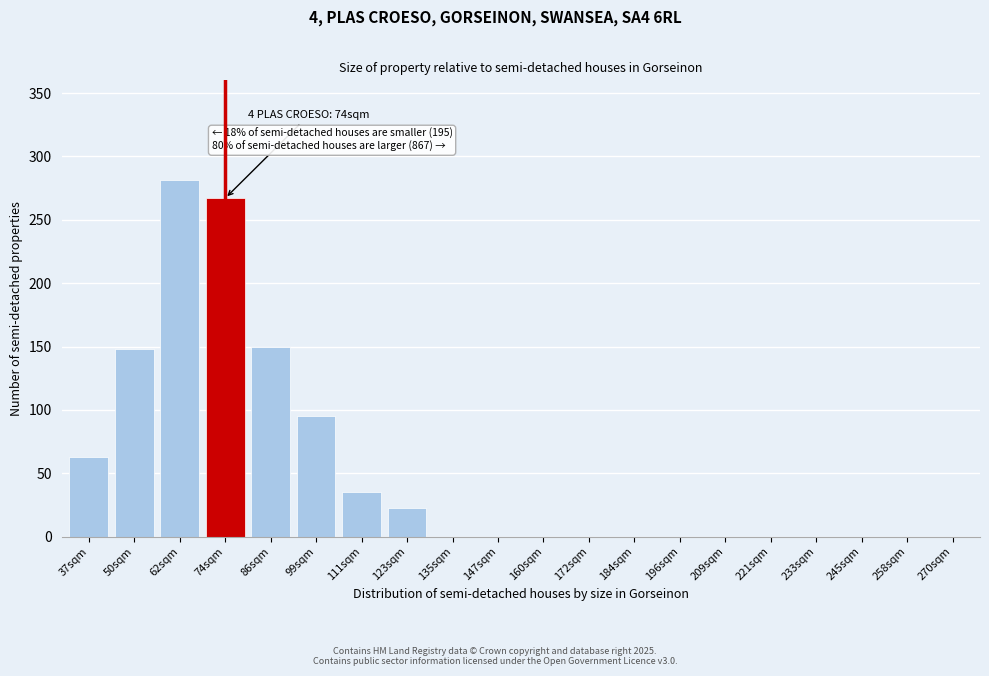

Reading left to right, transcribe all the data shown in this chart.

37sqm=63	50sqm=148	62sqm=281	74sqm=267	86sqm=150	99sqm=95	111sqm=35	123sqm=23	135sqm=0	147sqm=0	160sqm=0	172sqm=0	184sqm=0	196sqm=0	209sqm=0	221sqm=0	233sqm=0	245sqm=0	258sqm=0	270sqm=0